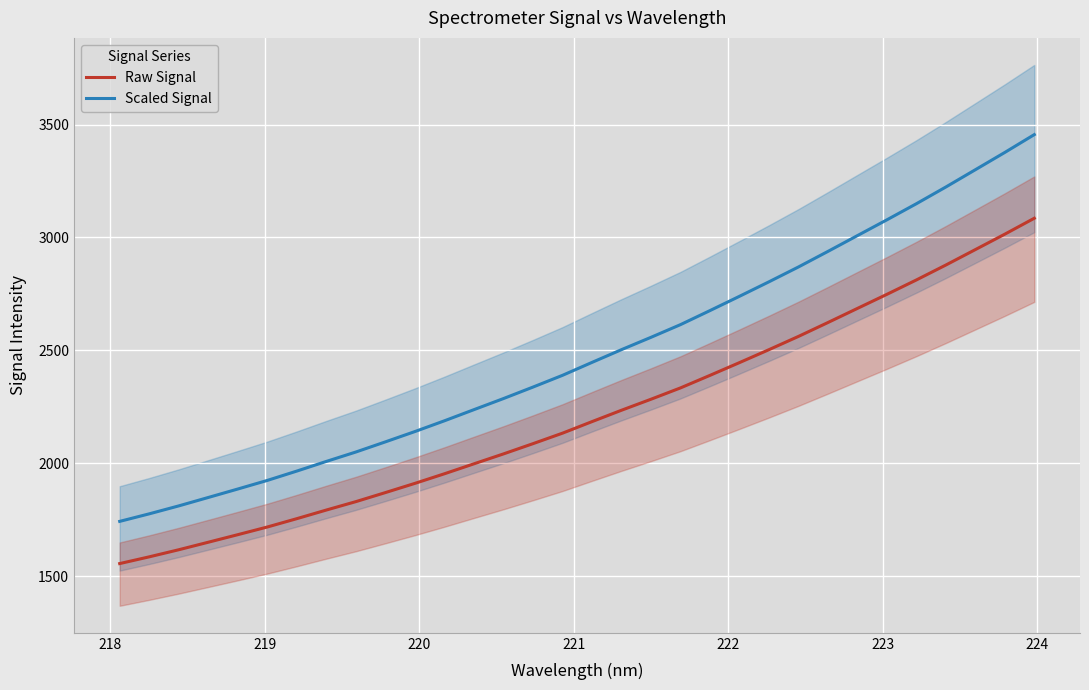

How many lines are shown in the chart?

2